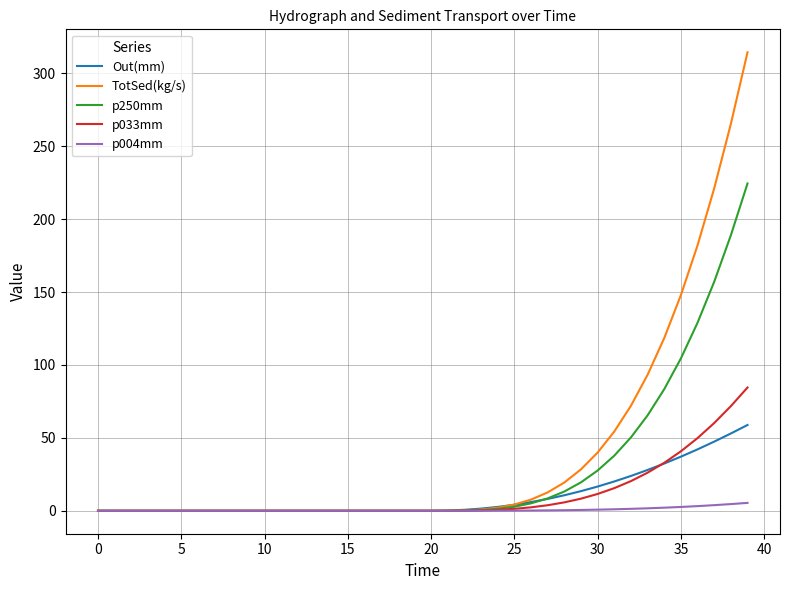

Rank the series by their maximum value, from highest to lowest.

TotSed(kg/s), p250mm, p033mm, Out(mm), p004mm